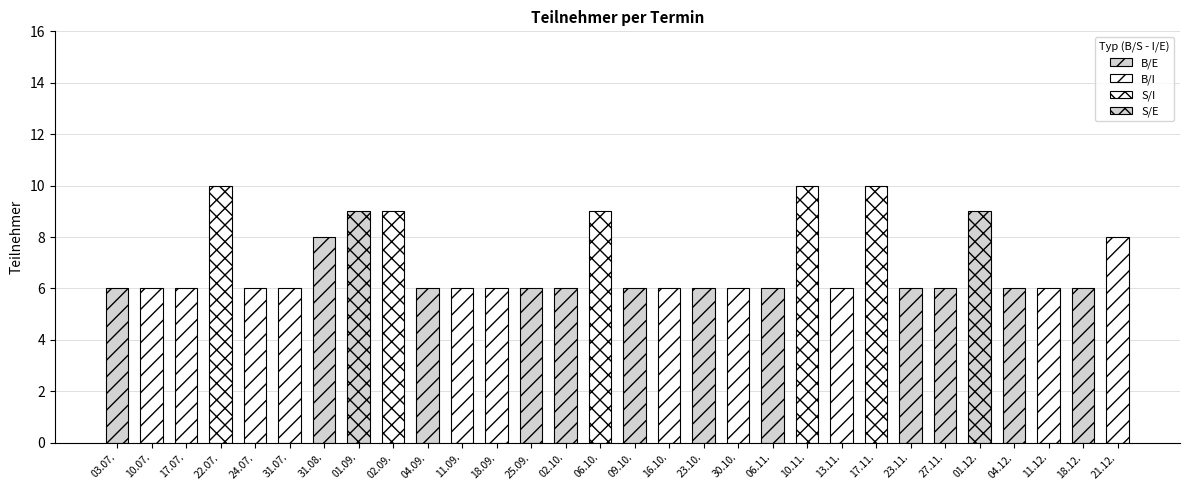

Approximately how many times larger is the value at 09.10. compared to 17.07.?

1.0